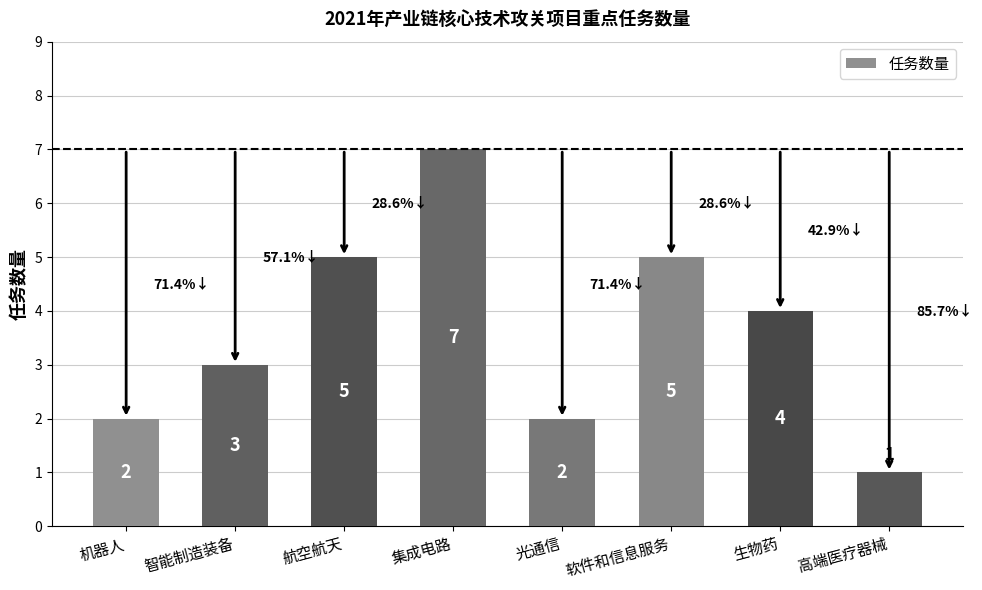

Where does the data first go above 4?

航空航天